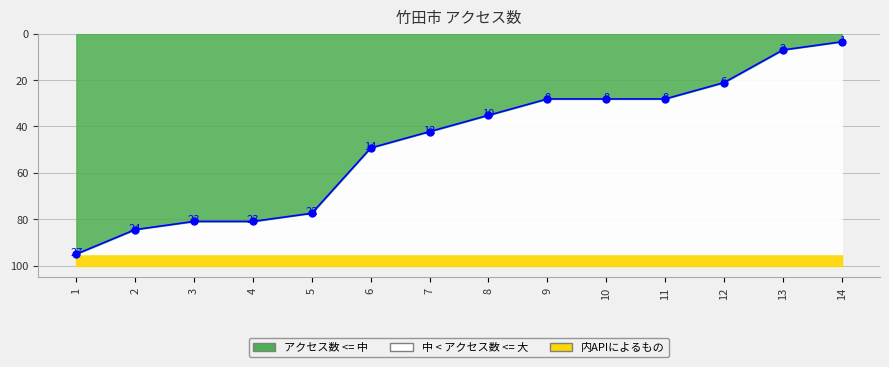

Approximately how many times larger is the value at 7 compared to 8?

1.2